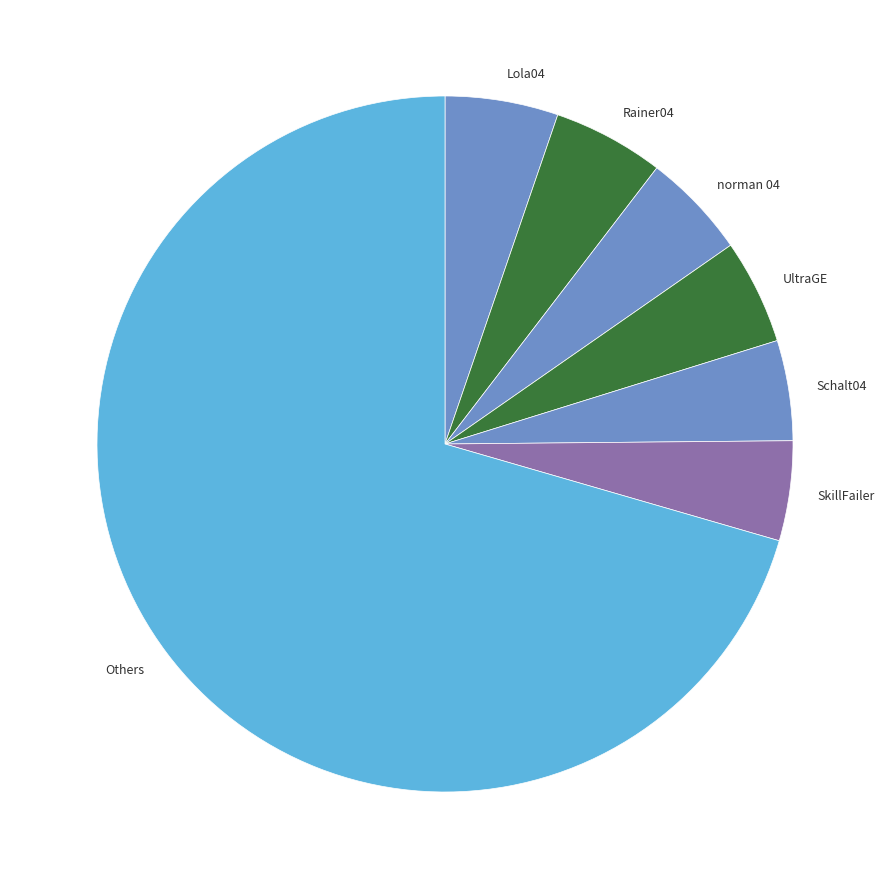

Count the number of slices in the pie.

7